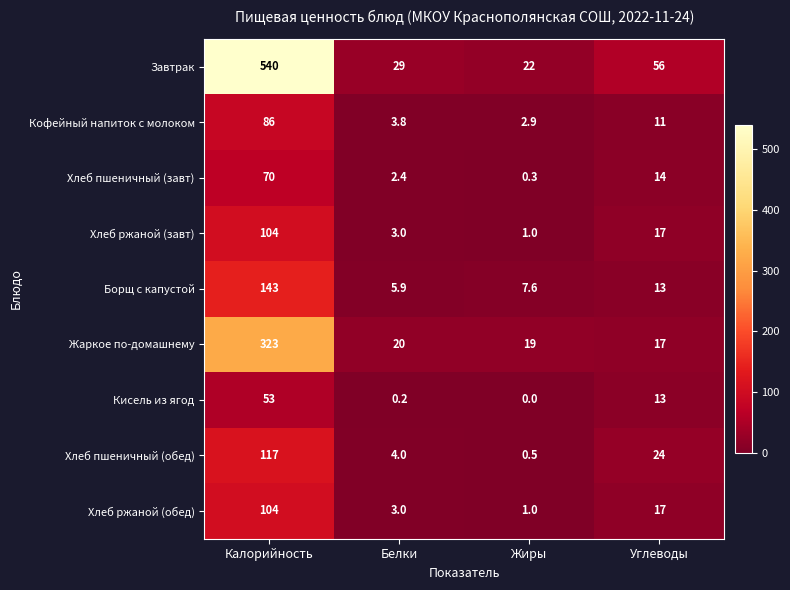

What is the total value across all series at Жиры?

54.3